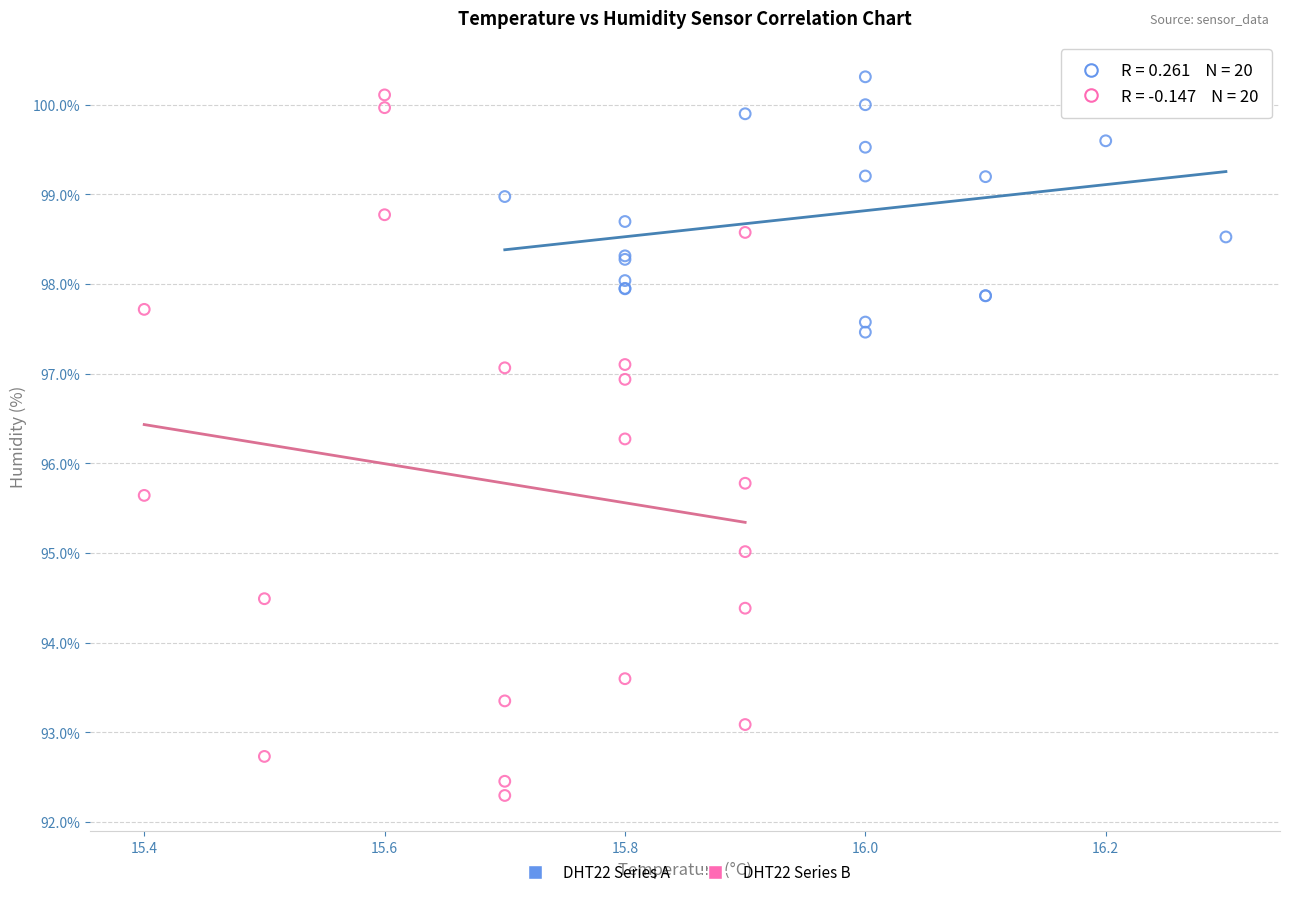

Which series has the largest Y range (max minus min)?

DHT22 Series B